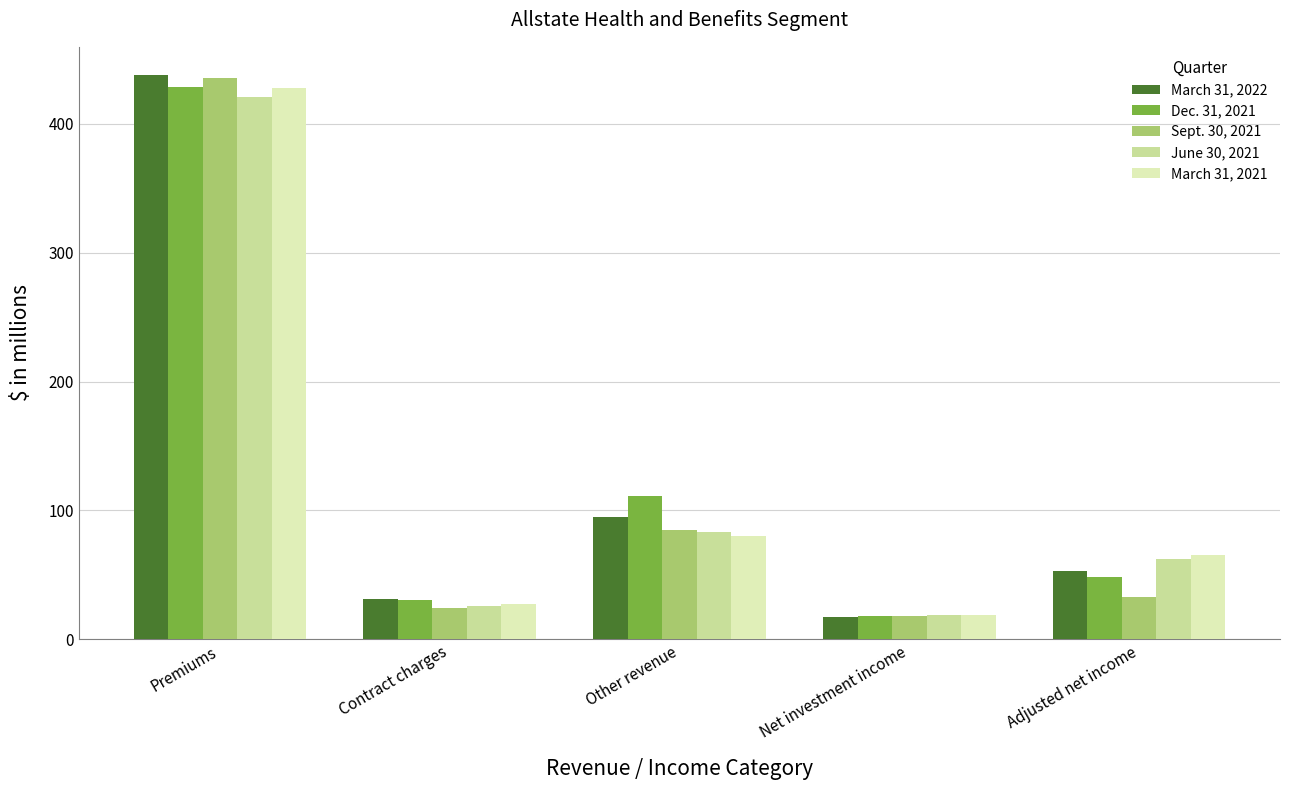

Count the number of data series in this chart.

5